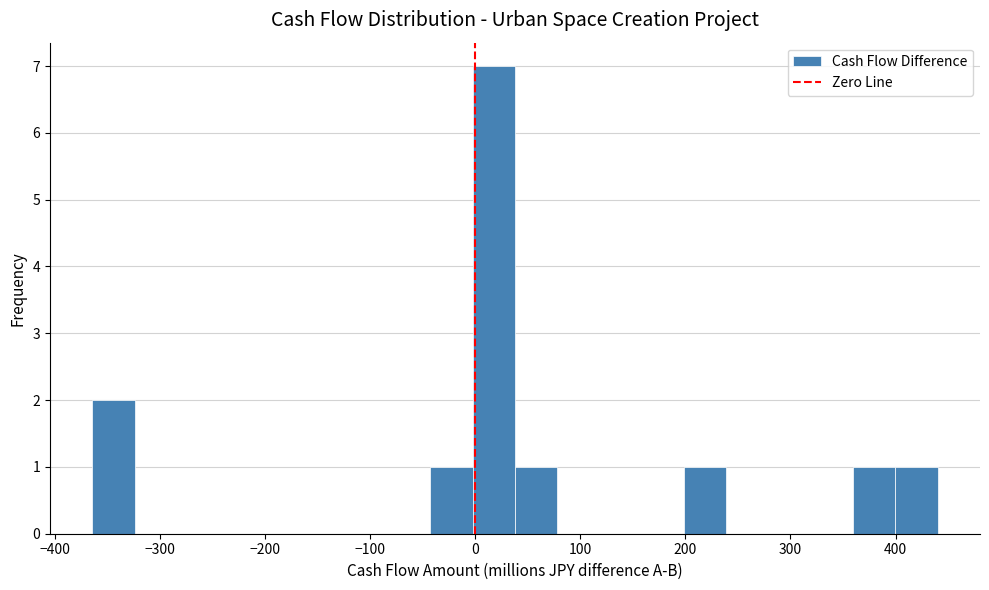

What is the height of the bar covering 200 to 240 on the x-axis? Neither the bar edges nor the heights are printed on the chart, so give them approximately, as read against the axes.

1